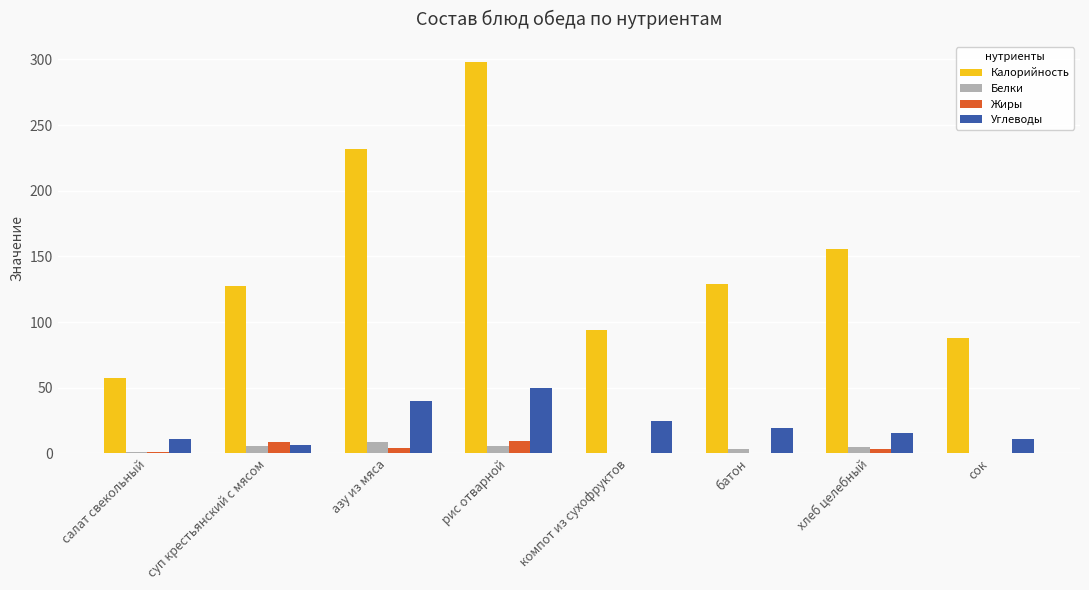

How many groups of bars are there?

8